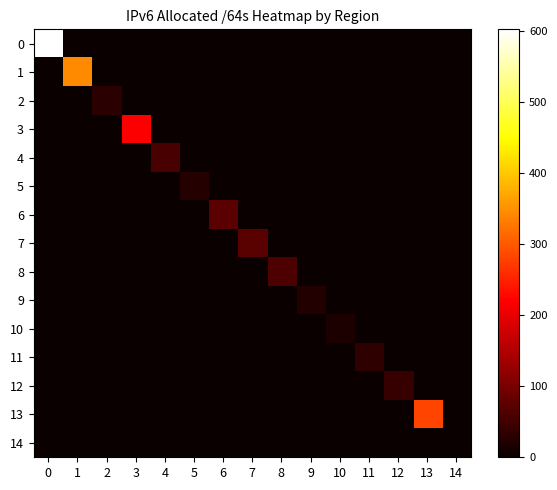

How many series are shown in this chart?

15